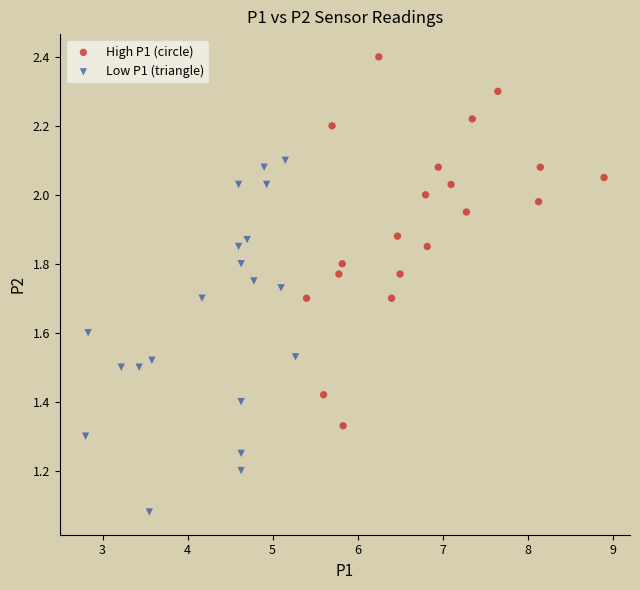

Which series reaches the minimum Y coordinate?

Low P1 (triangle)